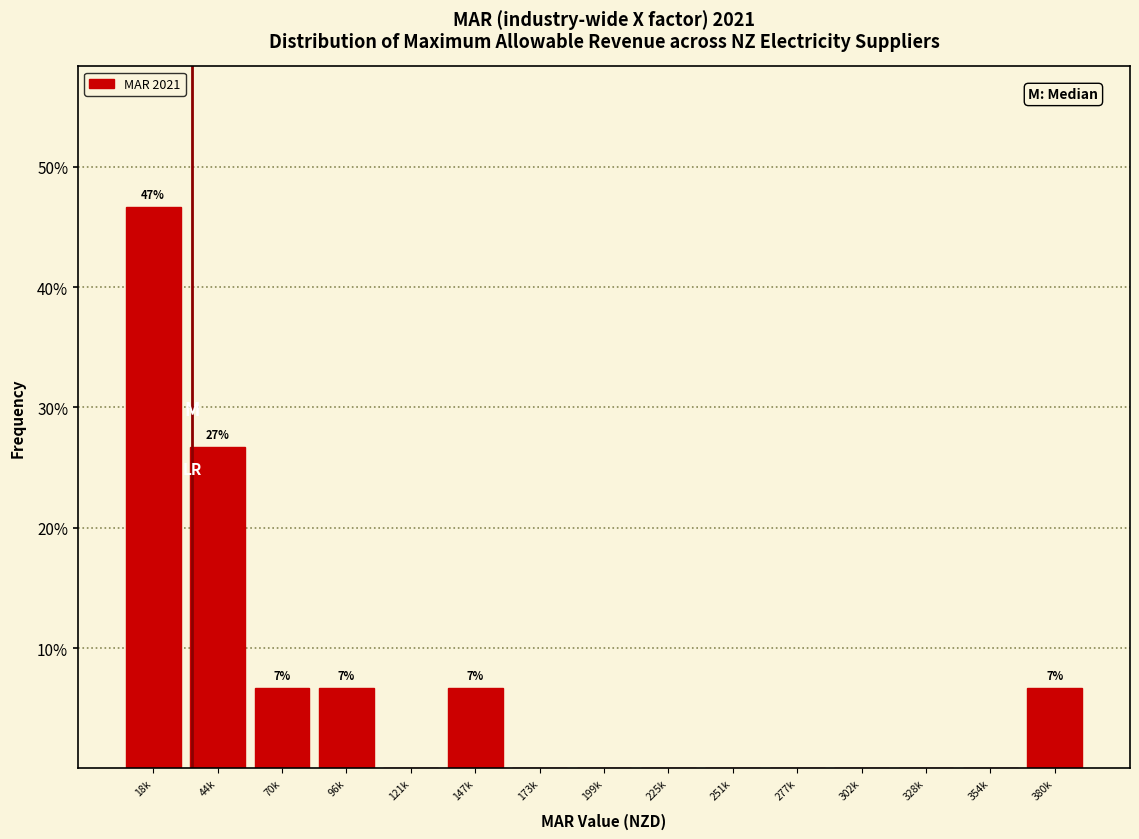

Reading right to left, list all the values displayed in this chart.

380k=6.7	354k=0.0	328k=0.0	302k=0.0	277k=0.0	251k=0.0	225k=0.0	199k=0.0	173k=0.0	147k=6.7	121k=0.0	96k=6.7	70k=6.7	44k=26.7	18k=46.7